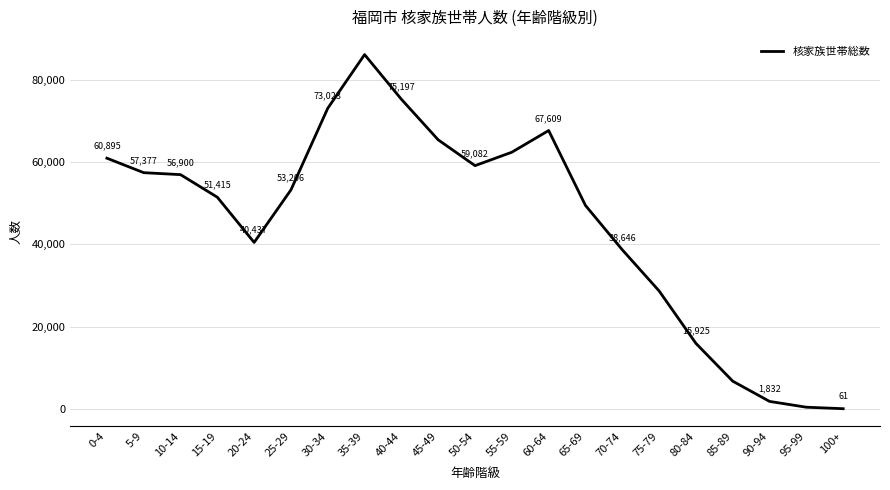

Count the number of data series in this chart.

1